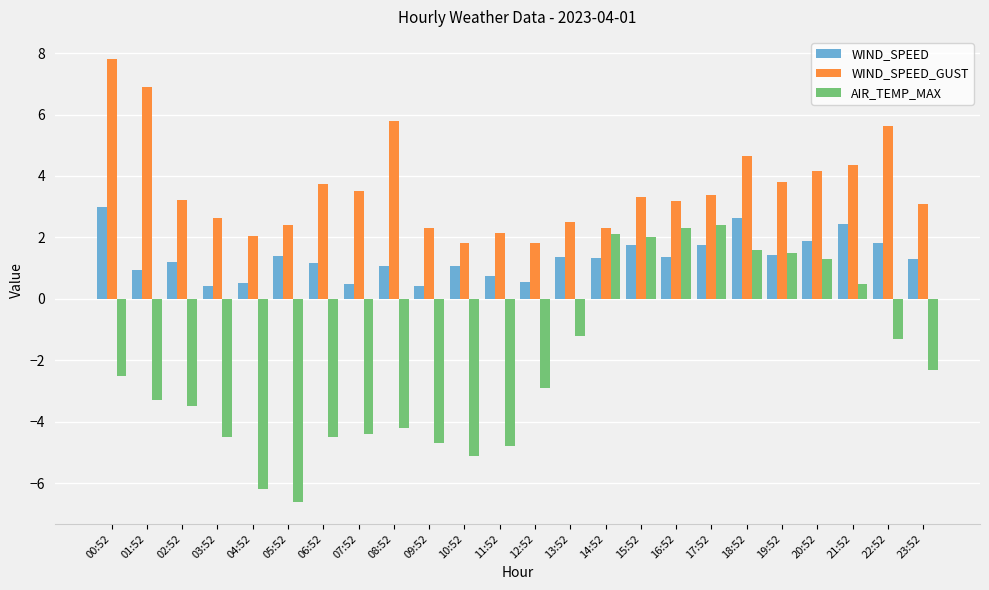

What is the spread (max minus min) of values at 23:52?

5.4